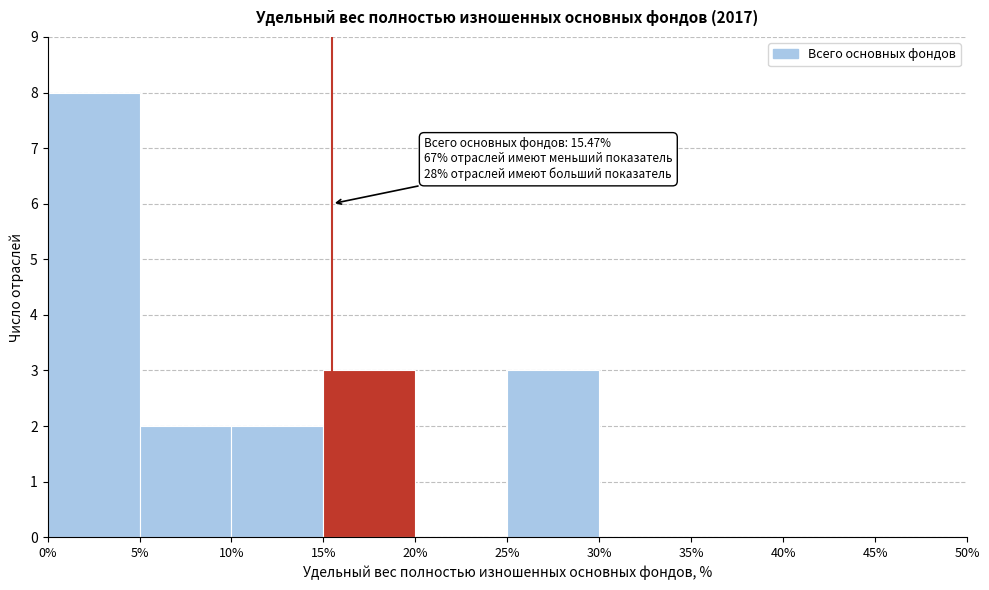

Which range on the x-axis has the tallest bar?

0% to 5%